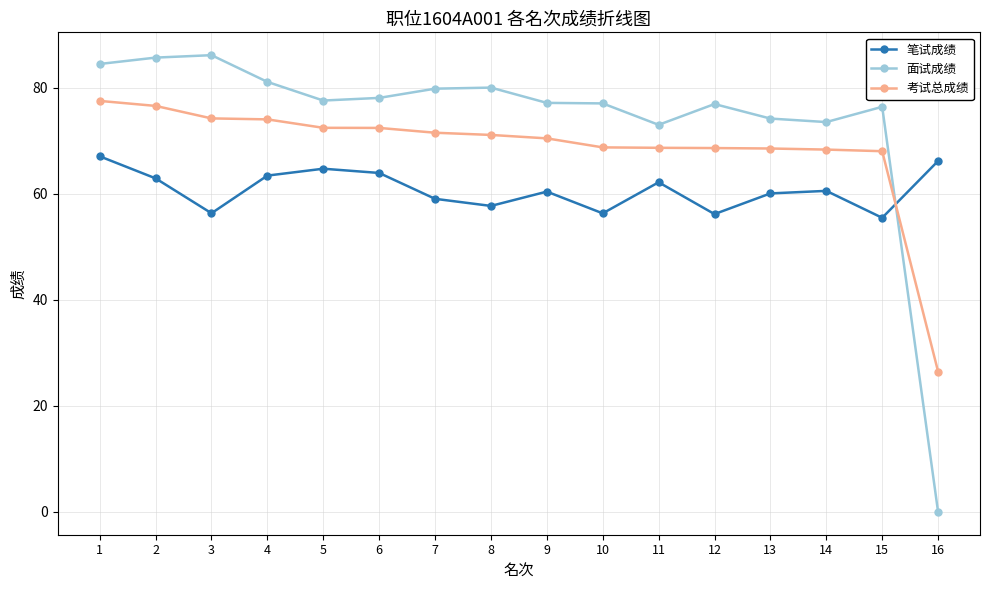

What is the value of the 笔试成绩 point at the 6th from the left?

63.9